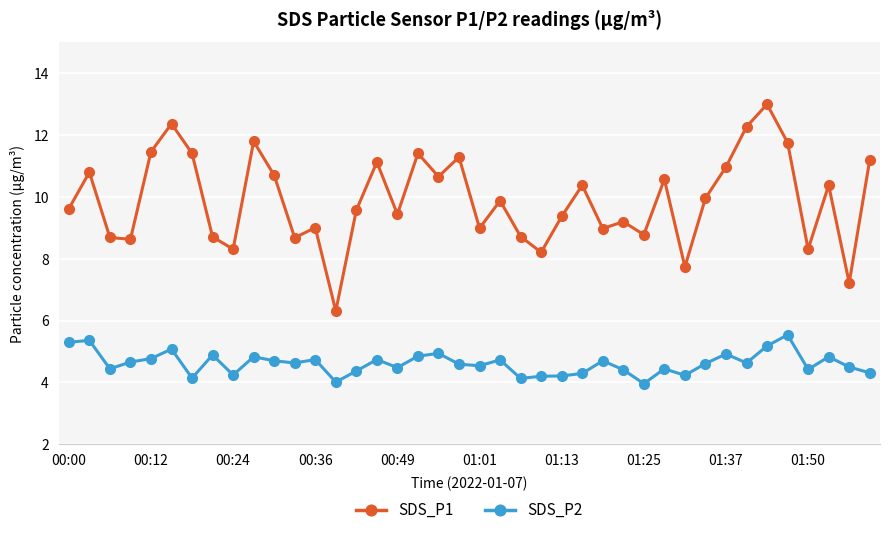

What is the average value of the SDS_P2 series?

4.6